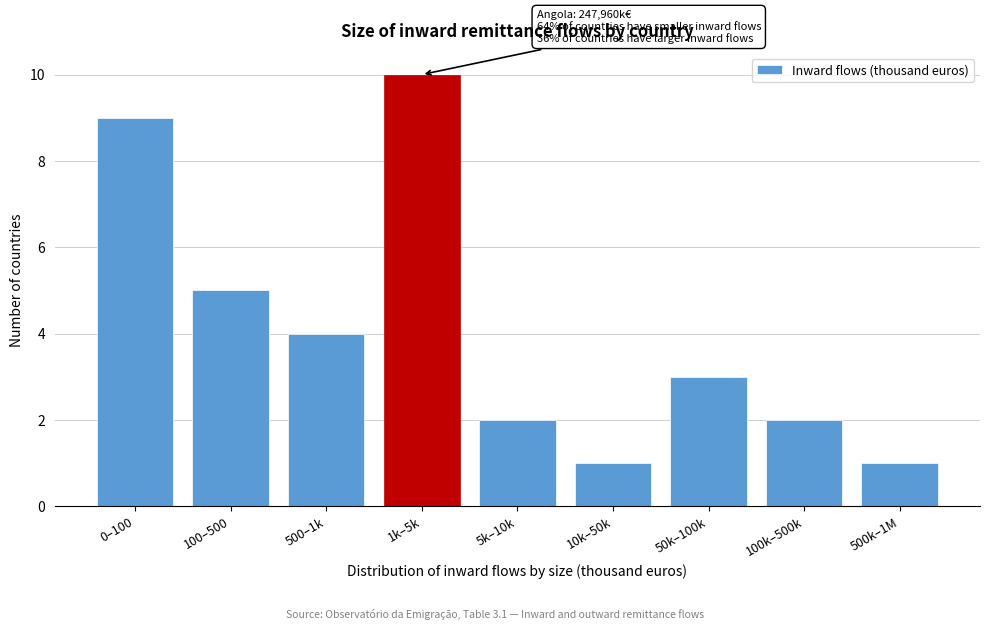

Reading left to right, list all the values displayed in this chart.

9	5	4	10	2	1	3	2	1